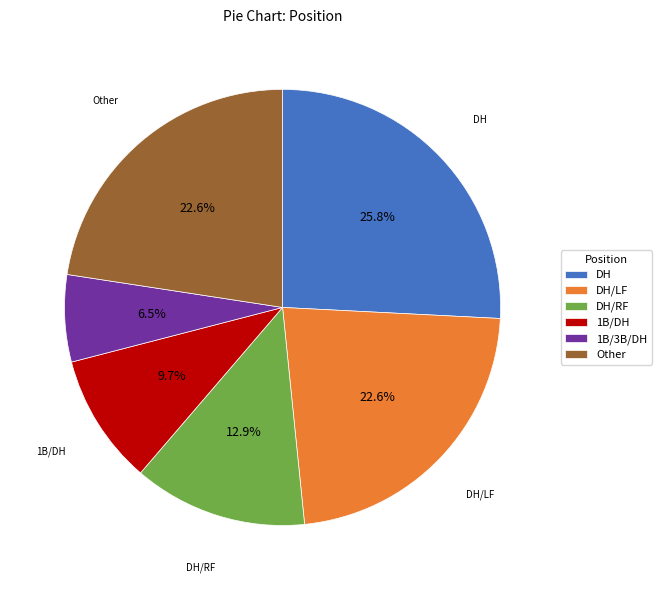

Combined, do DH/LF and 1B/3B/DH account for over 50%?

No